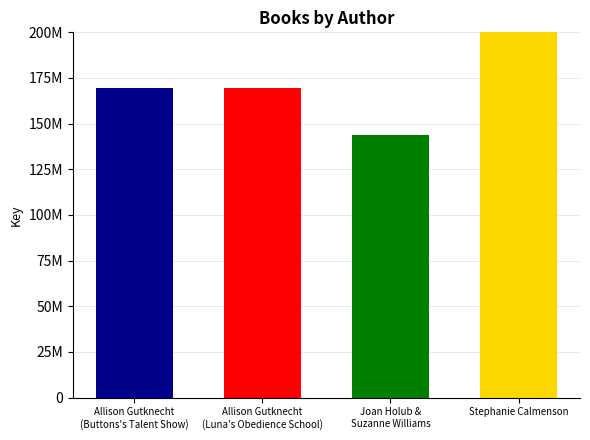

How many data points are less than 169646522?

2